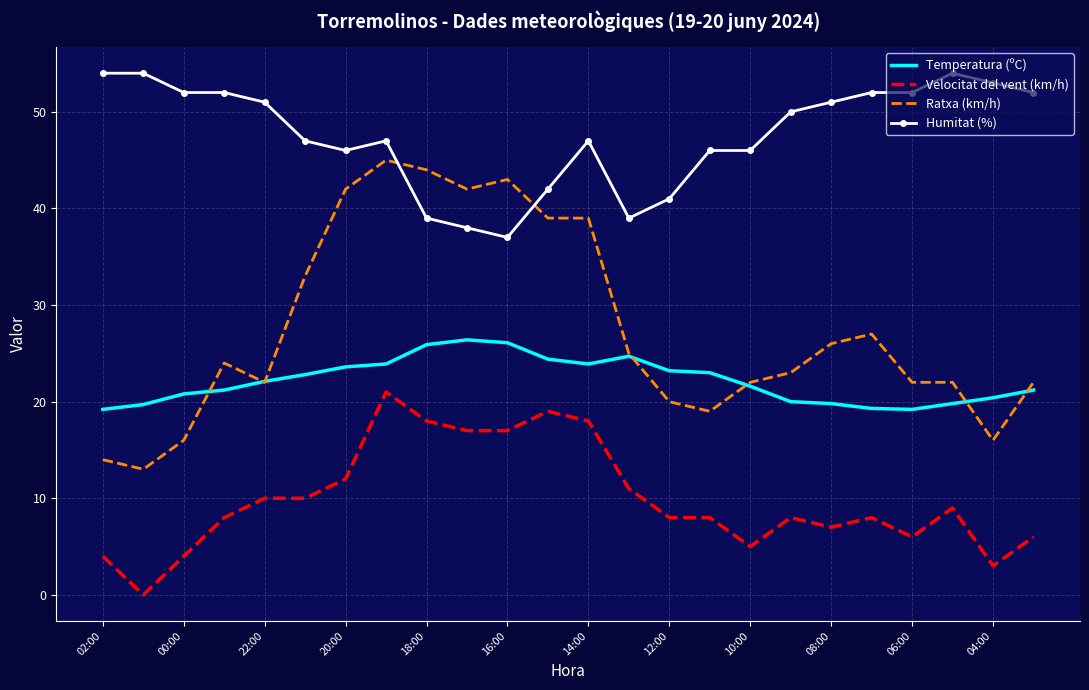

Which series has the widest spread of values?

Ratxa (km/h)